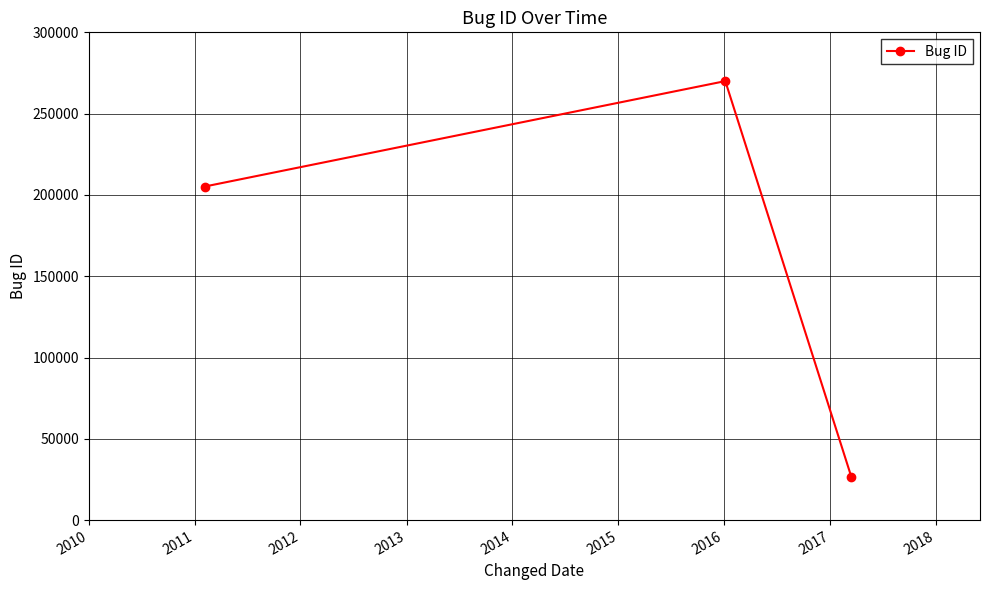

What is the maximum value shown in the chart?

270006